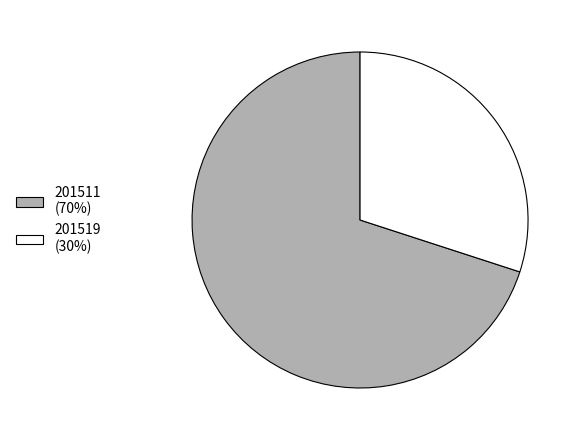

Which slice is the smallest?

201519